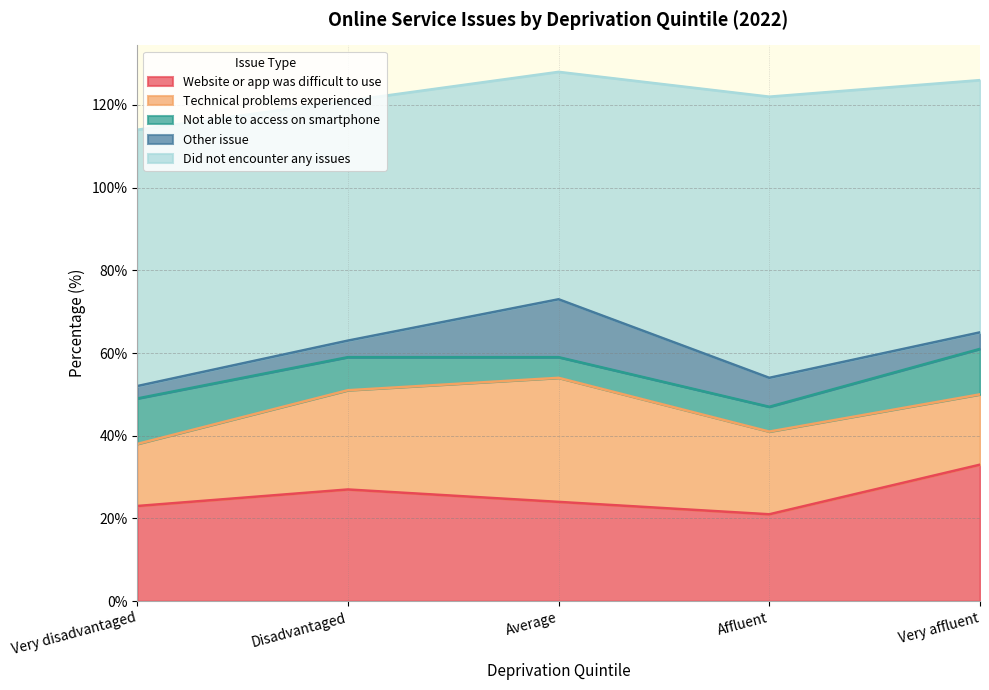

Rank the series by their maximum value, from lowest to highest.

Not able to access on smartphone, Other issue, Technical problems experienced, Website or app was difficult to use, Did not encounter any issues